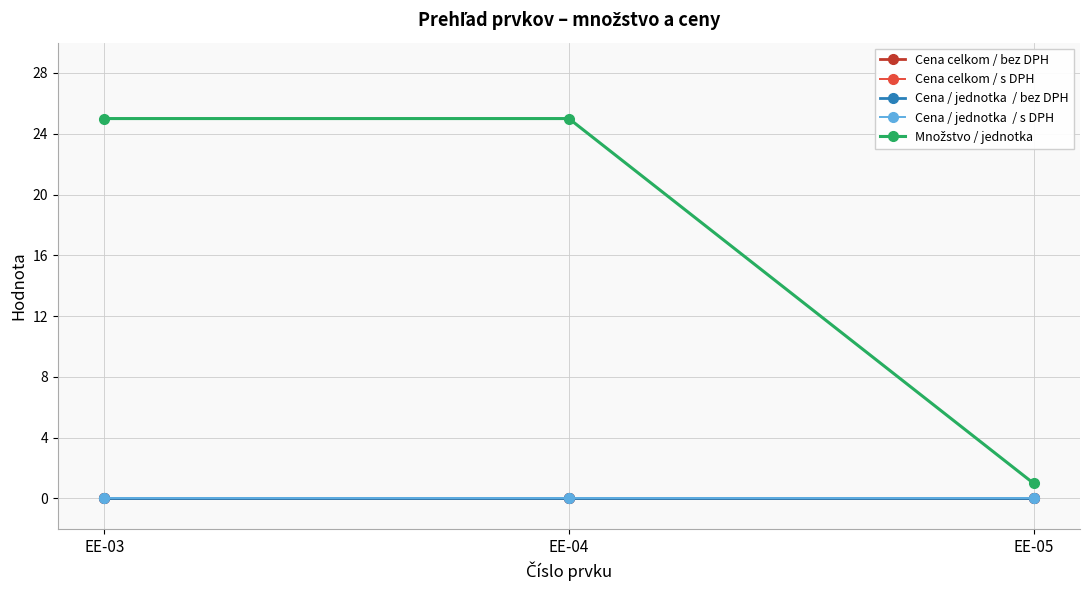

Is this an area chart (filled region under the line)?

No